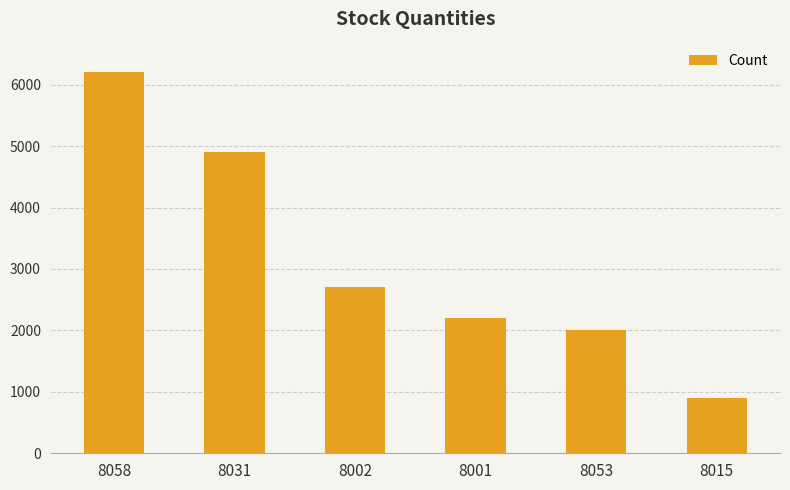

What position from the left is 8031?

2